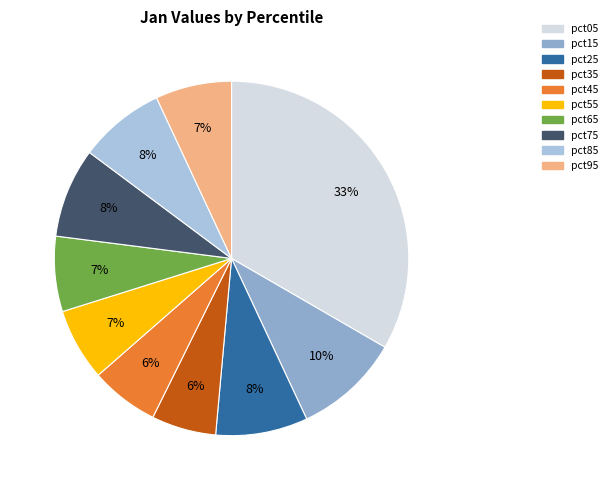

Is the sum of pct45 and pct75 greater than half?

No